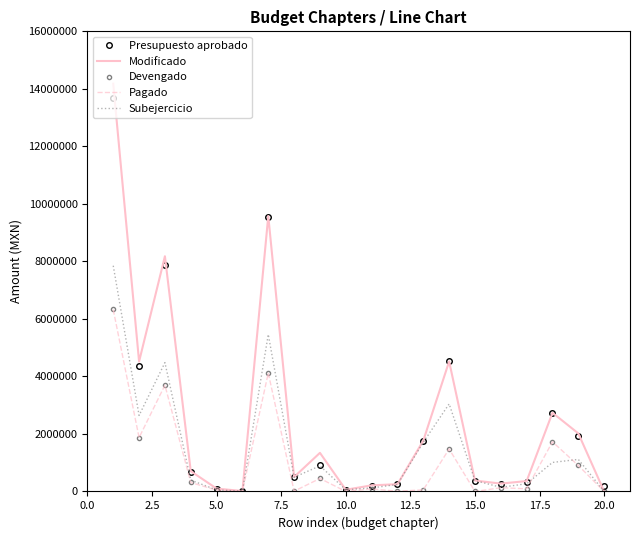

Which series has the largest range (max minus min)?

Modificado